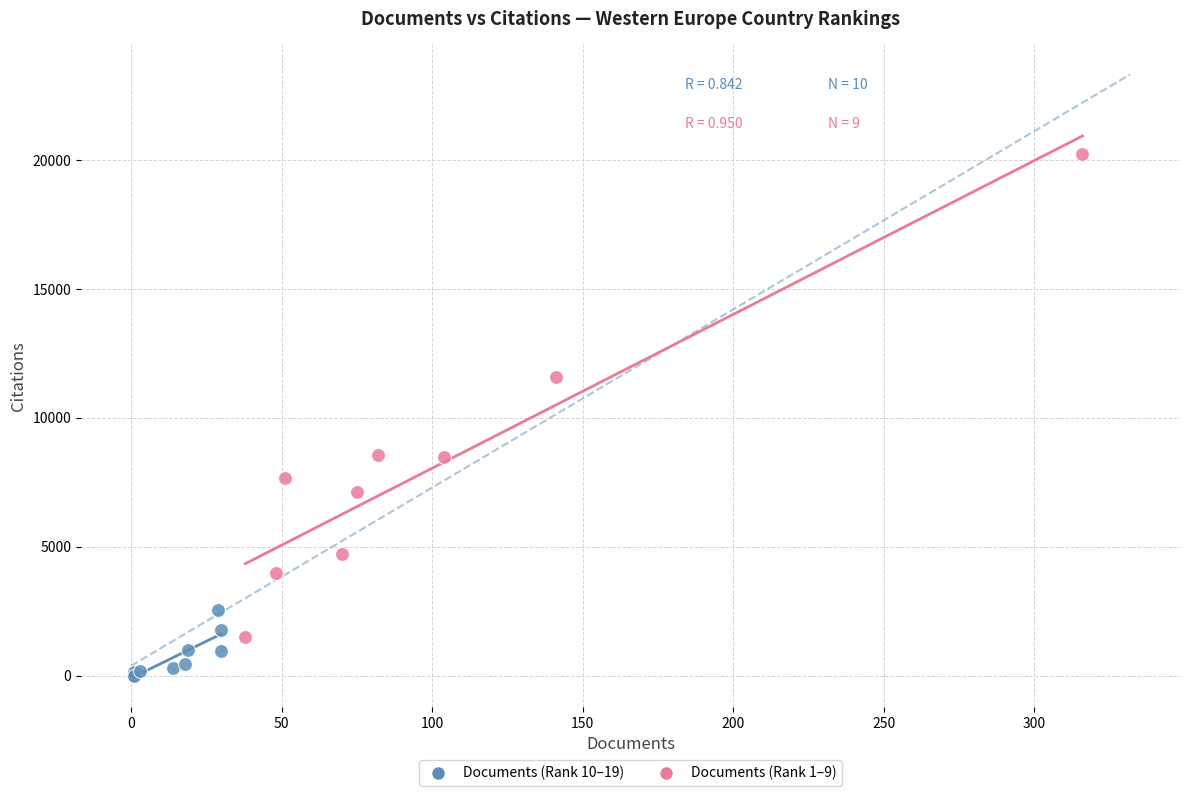

Which series has the widest spread of Y values?

Documents (Rank 1–9)